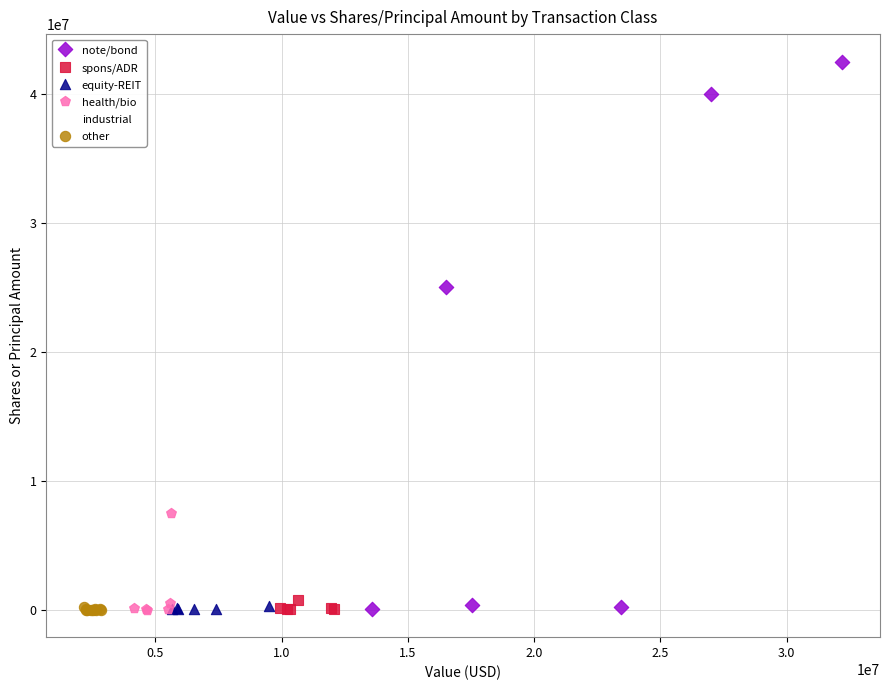

Which series contains the highest Y value?

note/bond